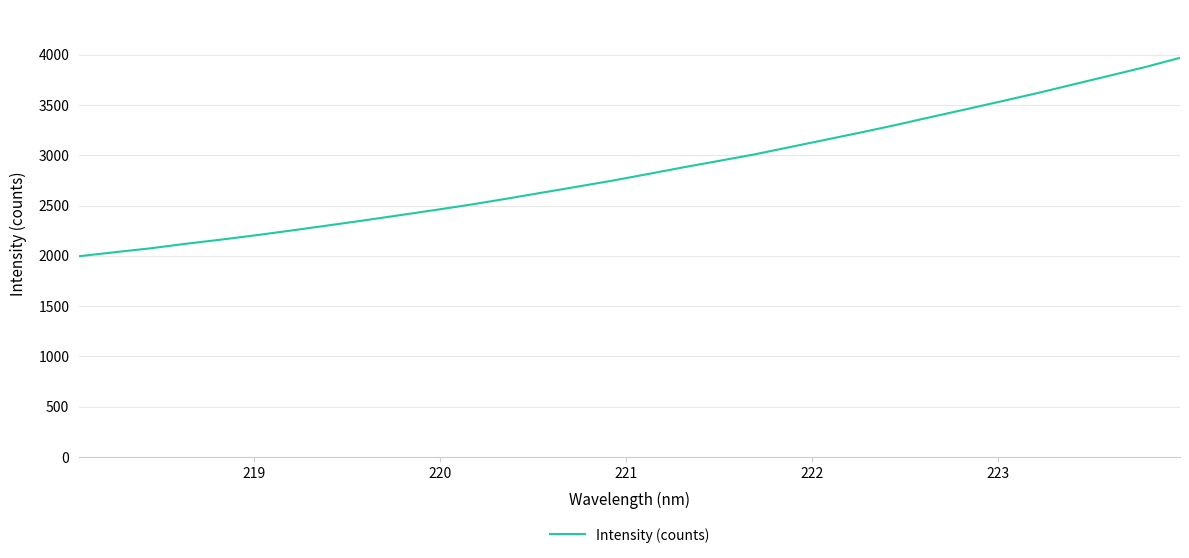

What is the smallest value displayed?

1996.6